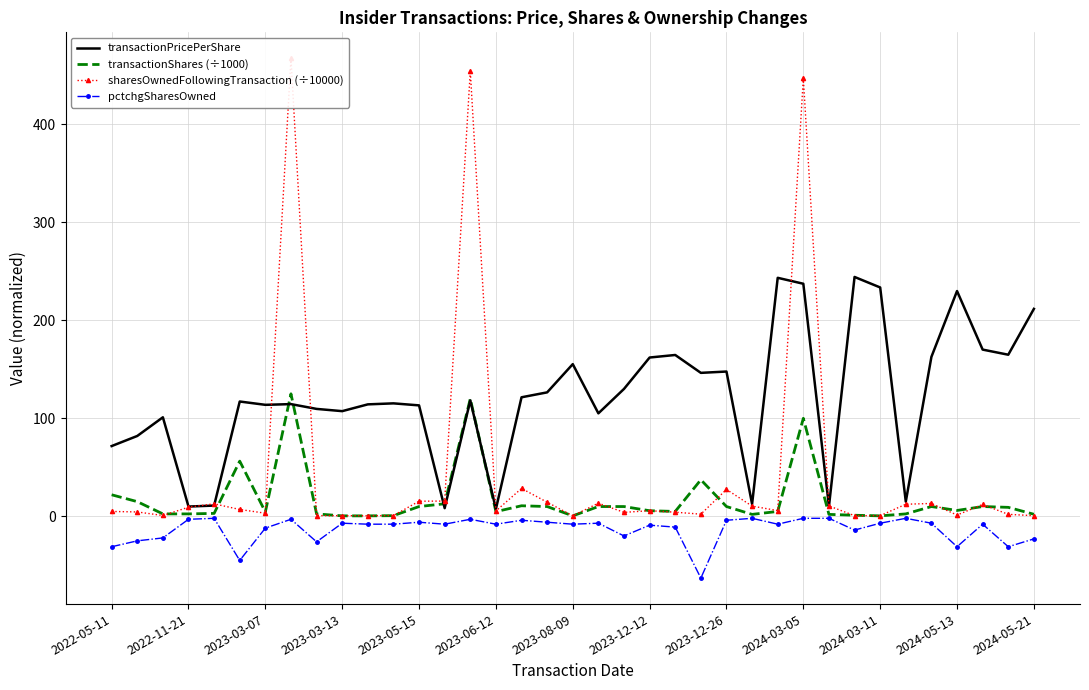

Is the value of transactionPricePerShare at 2022-05-11 greater than the value of transactionShares (÷1000) at 2024-03-05?

No